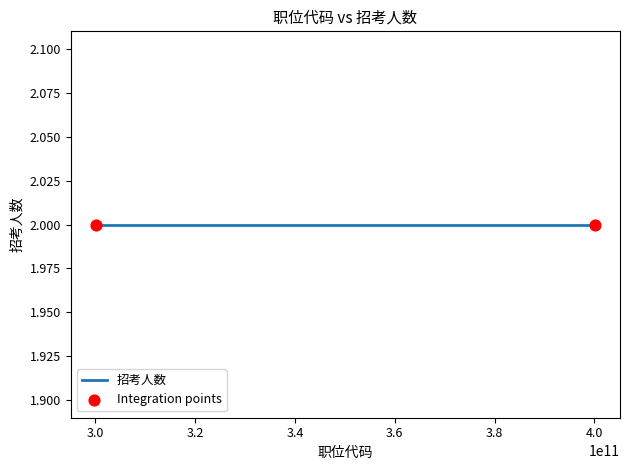

At which category is the sum across all series the highest?

400110128005